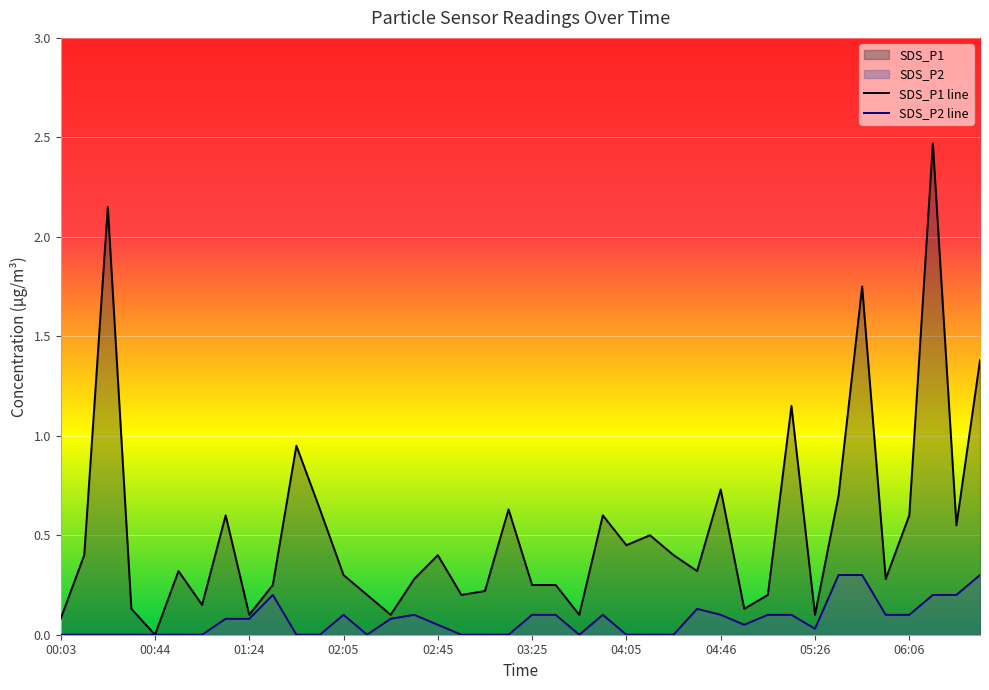

The value of SDS_P2 line at 06:06 is 0.1. True or false?

True